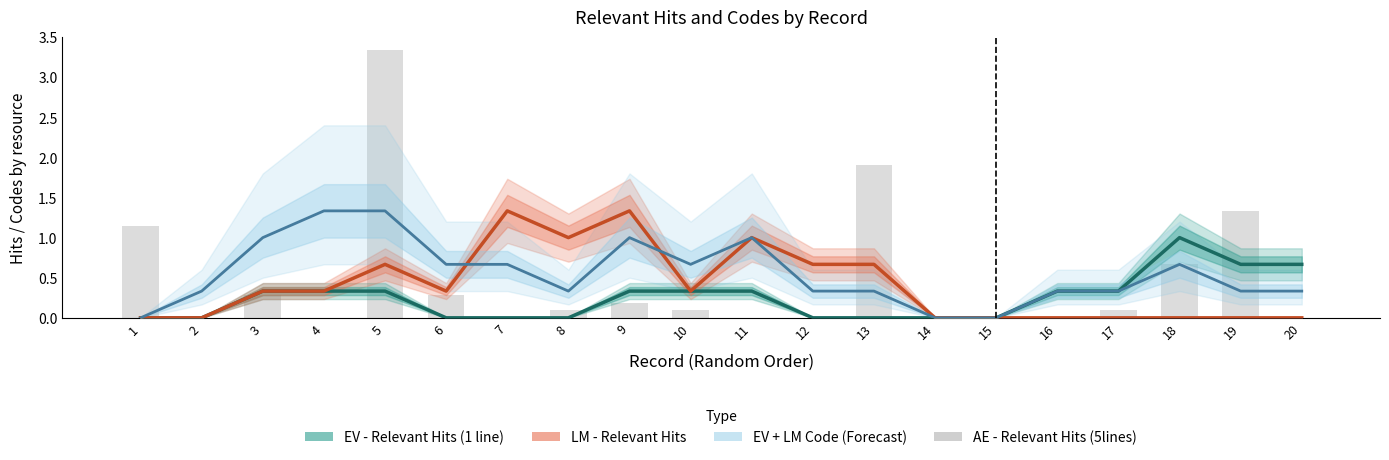

Reading left to right, extract all data points from this chart.

EV - Relevant Hits (1 line): 0.0	0.0	0.3	0.3	0.3	0.0	0.0	0.0	0.3	0.3	0.3	0.0	0.0	0.0	0.0	0.3	0.3	1.0	0.7	0.7
LM - Relevant Hits: 0.0	0.0	0.3	0.3	0.7	0.3	1.3	1.0	1.3	0.3	1.0	0.7	0.7	0.0	0.0	0.0	0.0	0.0	0.0	0.0
EV + LM Code (combined): 0.0	0.3	1.0	1.3	1.3	0.7	0.7	0.3	1.0	0.7	1.0	0.3	0.3	0.0	0.0	0.3	0.3	0.7	0.3	0.3
AE - Relevant Hits (5lines): 1.1	0.0	0.3	0.0	3.3	0.3	0.0	0.1	0.2	0.1	0.0	0.0	1.9	0.0	0.0	0.0	0.1	0.7	1.3	0.0